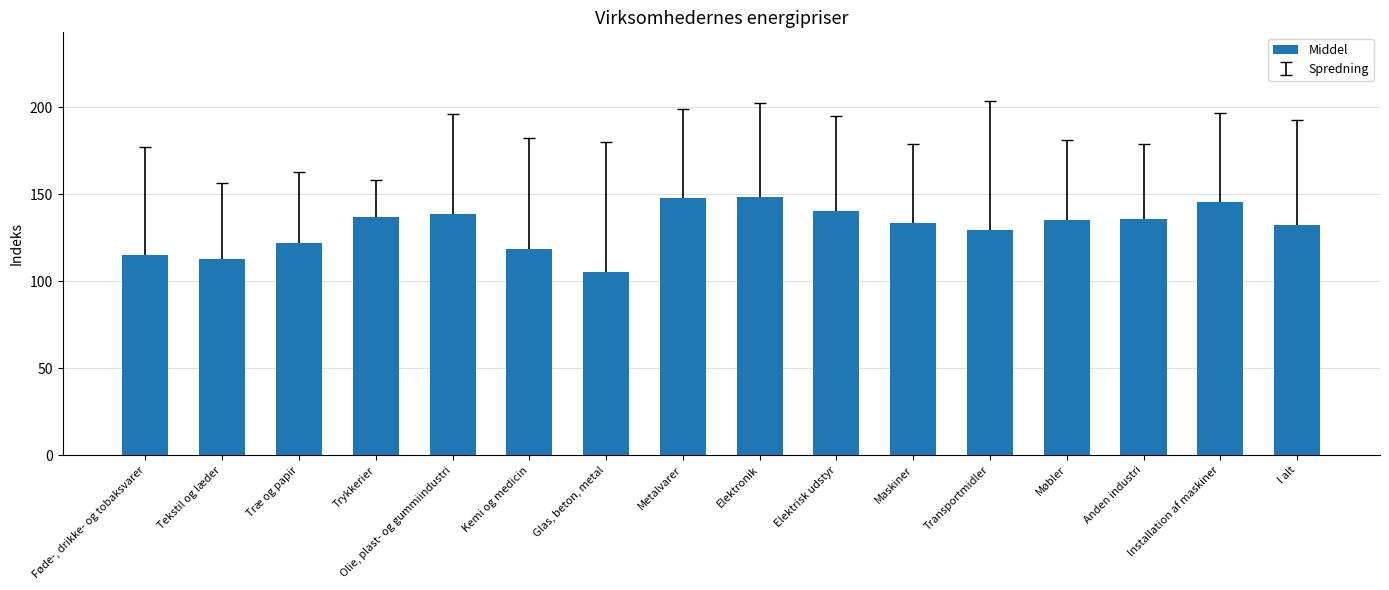

Between Trykkerier and Maskiner, which is larger?

Trykkerier